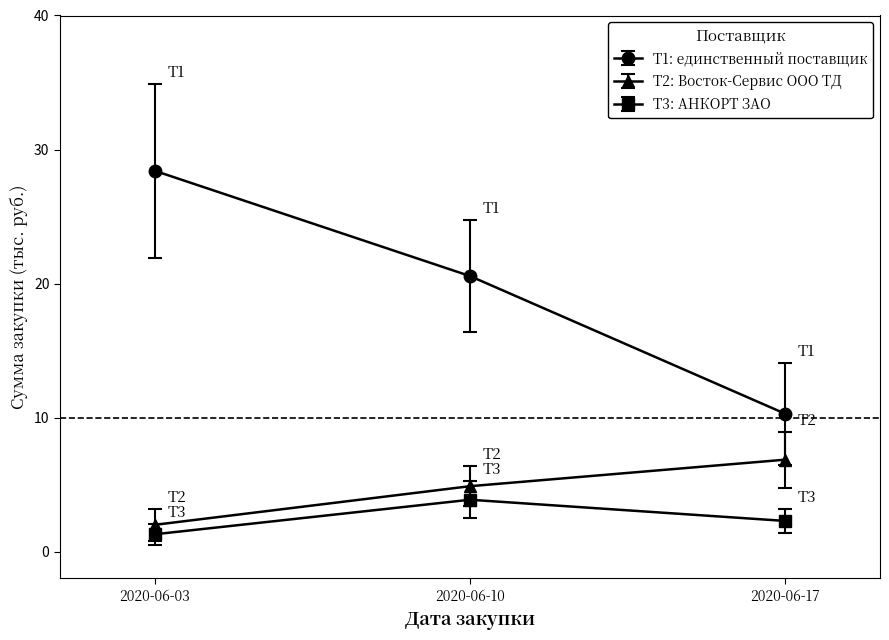

What is the difference between the maximum and second lowest values in the T1: единственный поставщик series?

7.9